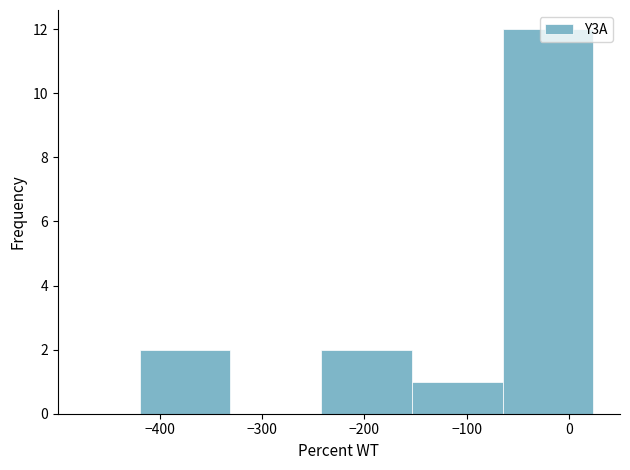

Reading left to right, transcribe this chart: for each bar, give the range it covers on the x-axis and its height. Neither the bar edges nor the heights are printed on the chart, so give them approximately, as read against the axes.

-420 to -330: 2
-330 to -240: 0
-240 to -150: 2
-150 to -60: 1
-60 to 20: 12